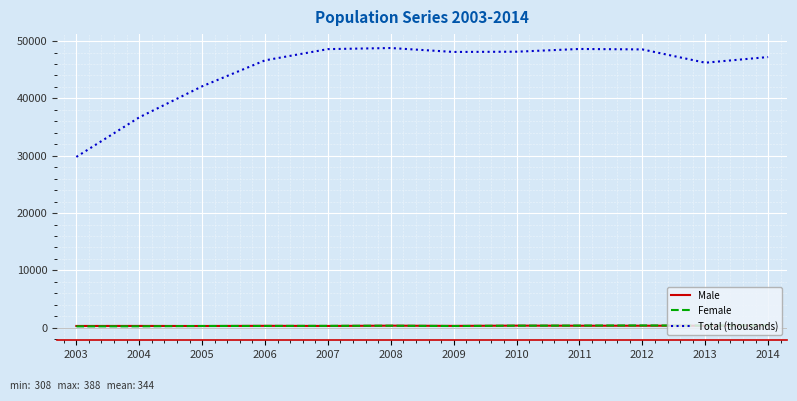

Which series has the largest total across all categories?

Total (thousands)